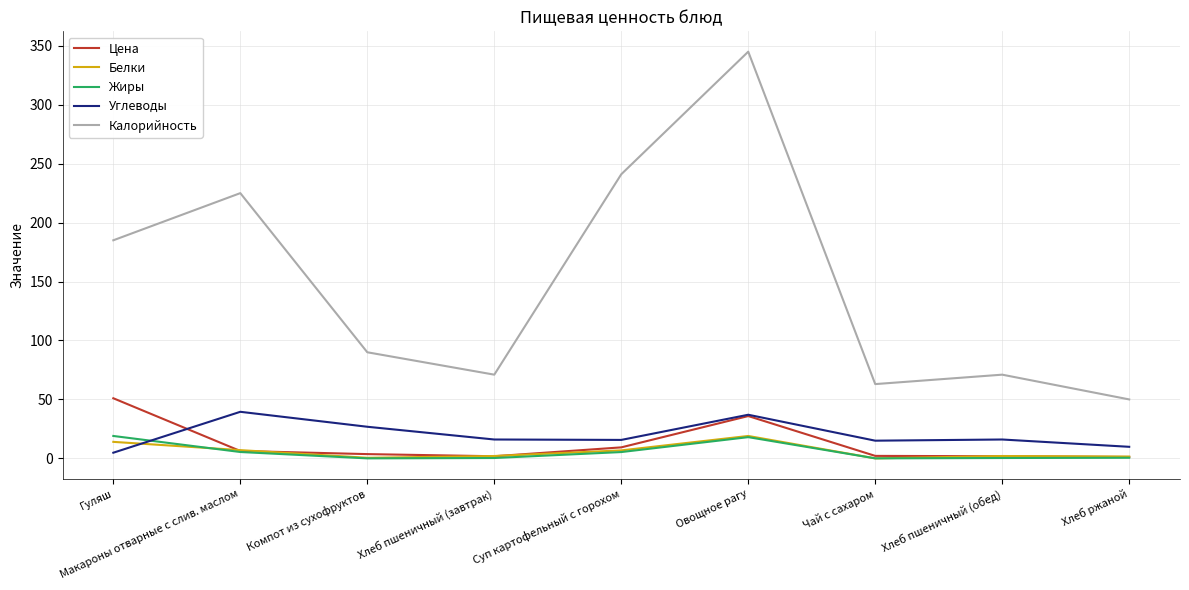

At which label is Калорийность closest to 197?

Гуляш